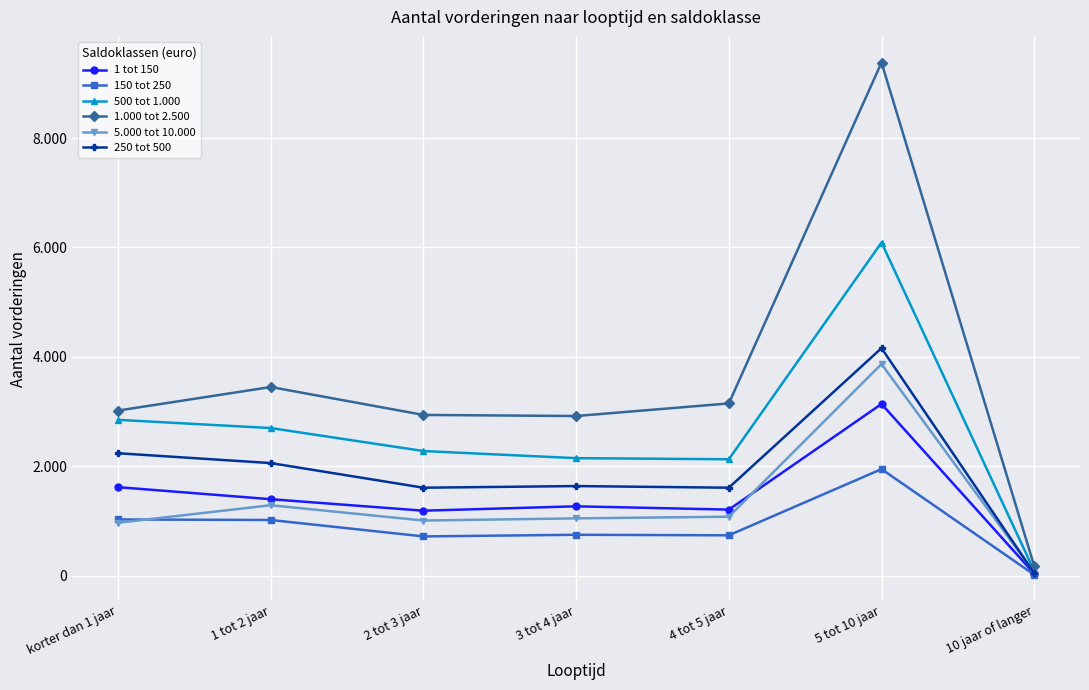

How many interior local valleys does the 250 tot 500 series have?

2